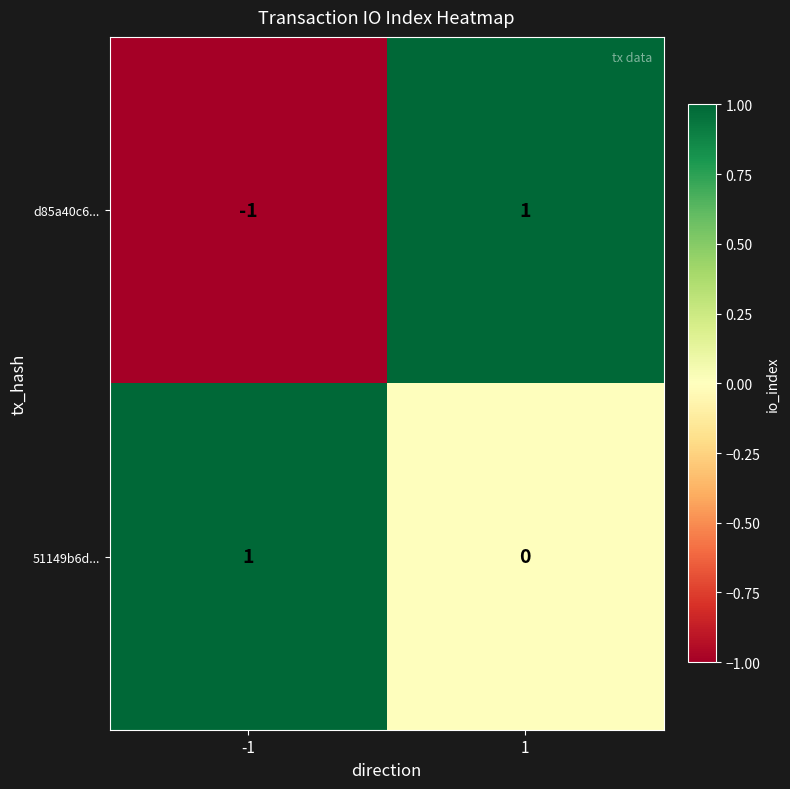

The d85a40c6... series shows 1 at 1. True or false?

True